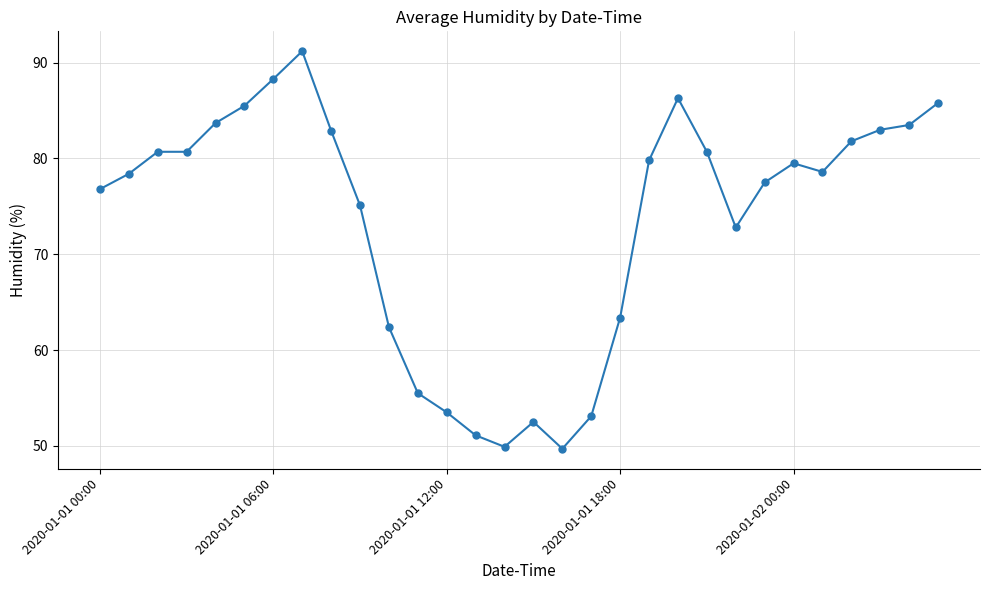

True or false: the data has more than 0 interior local peaks.

True